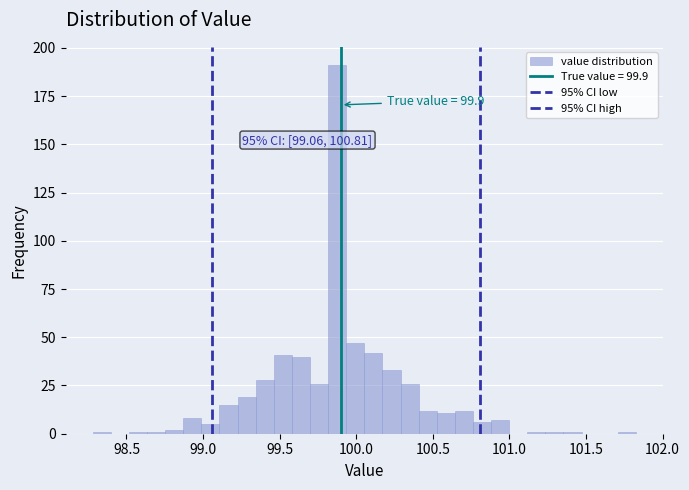

Read against the x-axis, roughly where is the centre of the tallest bar?

99.90